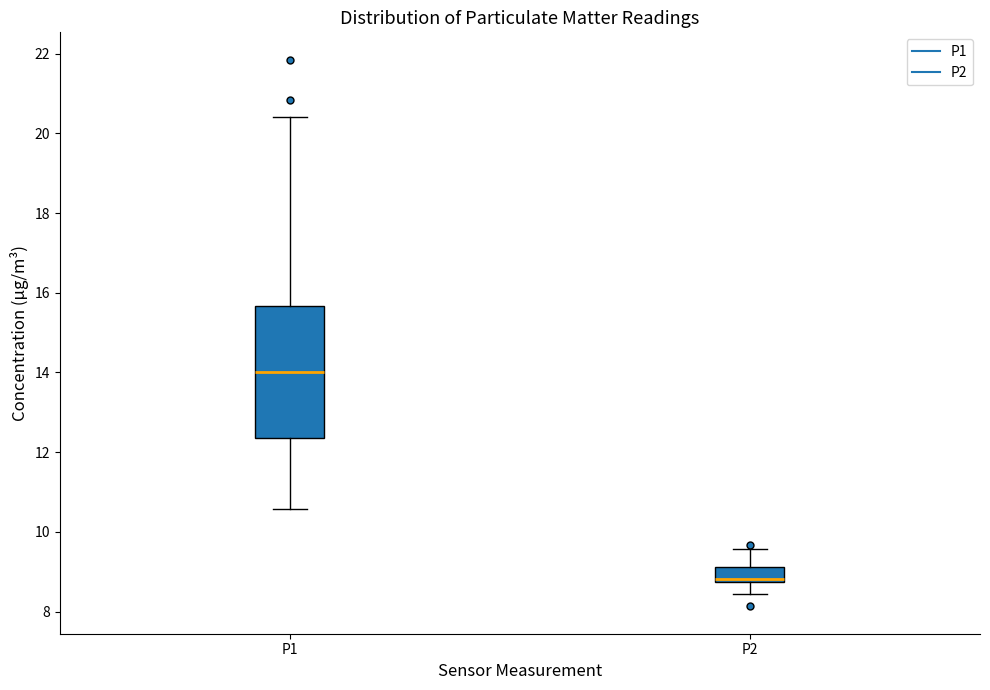

Reading left to right, read every box against the y-axis: the position of its median line, the range the box covers, and the ends of its whiskers. The values are not printed on the chart, so give them approximately, as read against the axis.

P1: median 14.0, box 12.4 to 15.6, whiskers 10.6 to 20.4
P2: median 8.8 (just above the box's lower edge), box 8.8 to 9.2, whiskers 8.4 to 9.6